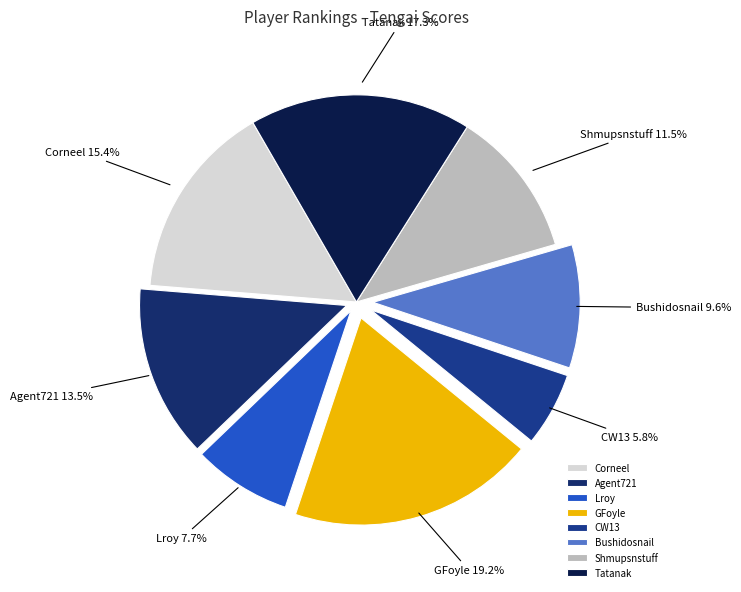

Which slice is the smallest?

CW13